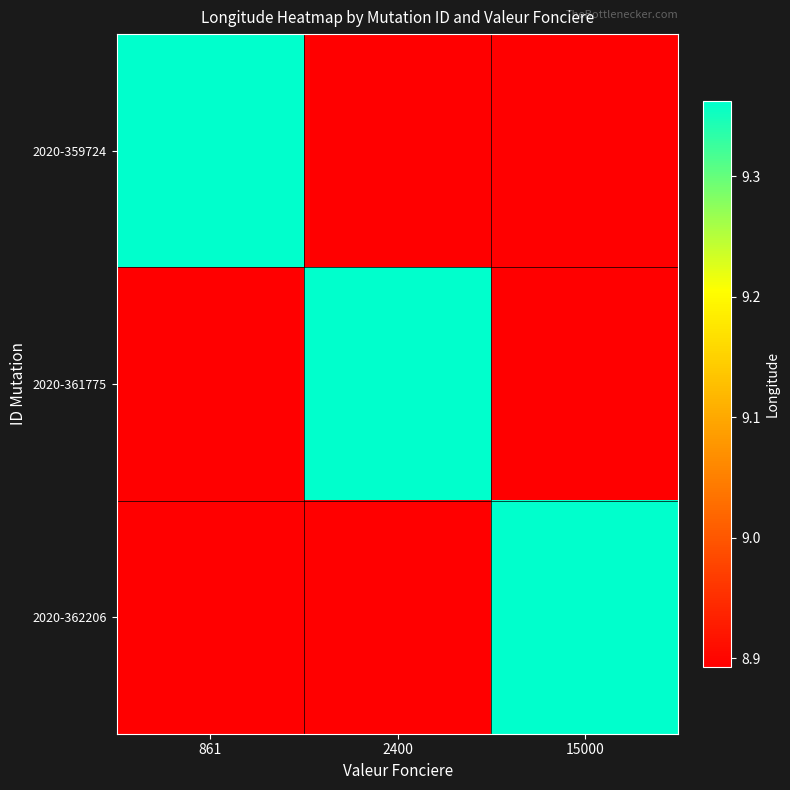

Between 861 and 15000, which is larger?

861